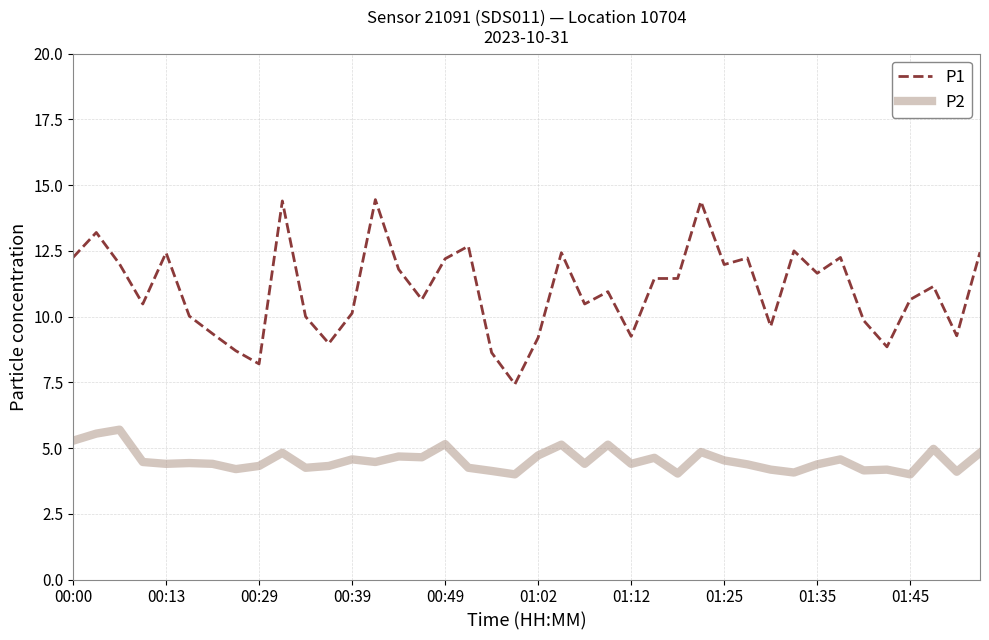

List the series in order of their overall mean, highest first.

P1, P2